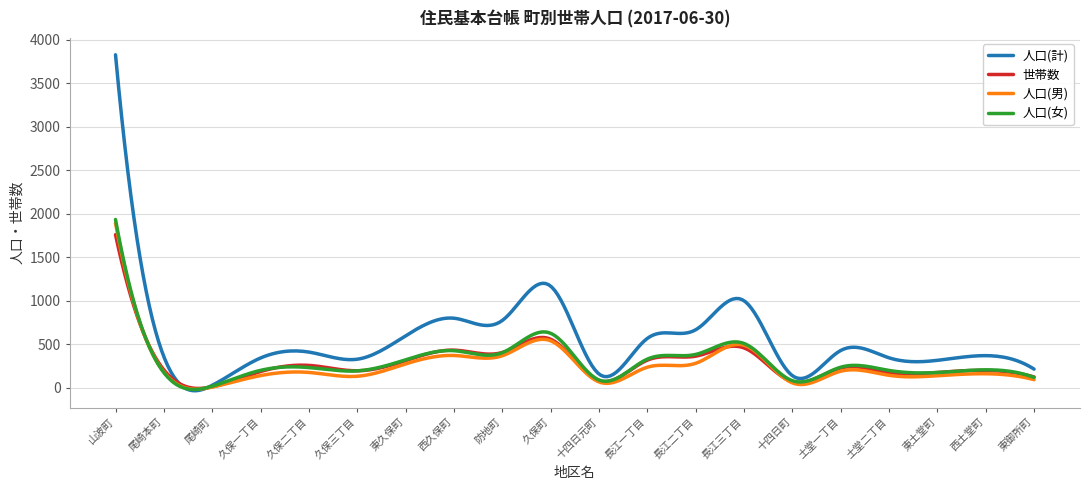

Is this an area chart (filled region under the line)?

No